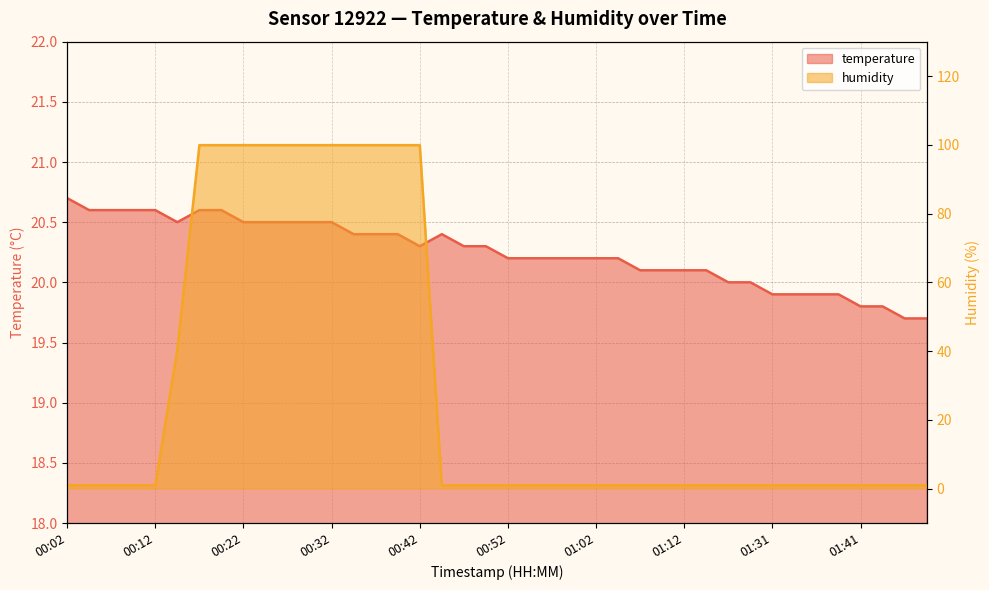

How many interior local valleys does the temperature series have?

2